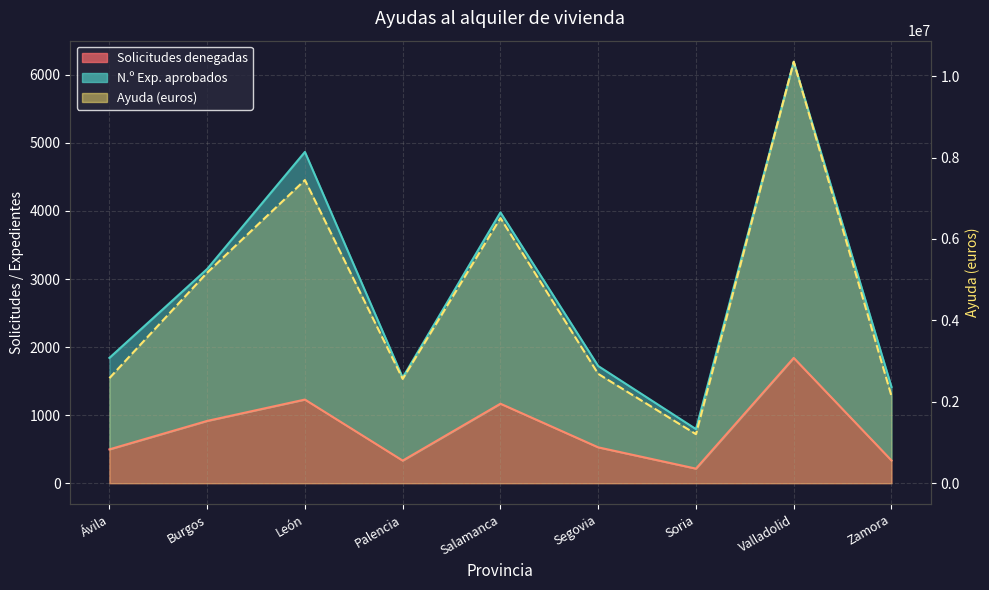

Where is N.º Exp. aprobados nearest to the value 3494?

Burgos